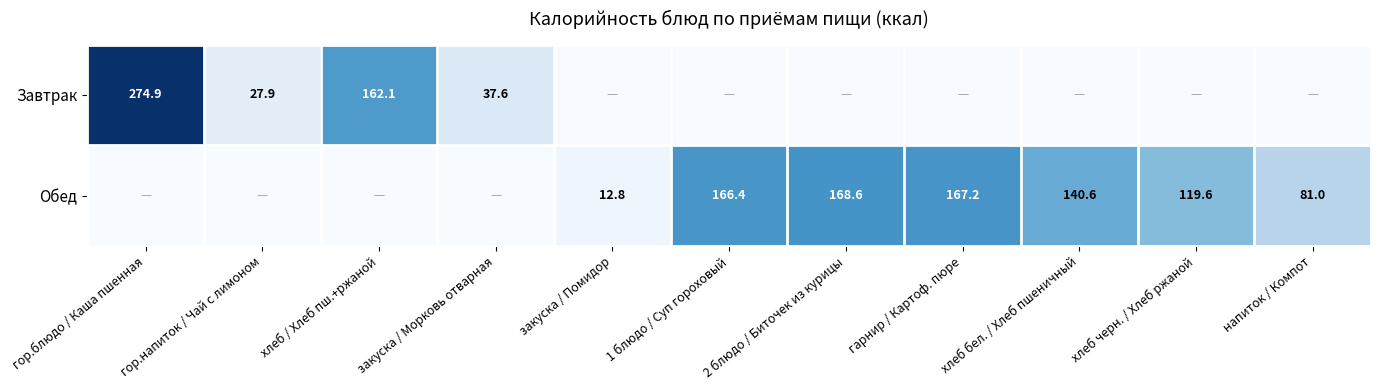

What is the spread (max minus min) of values at гарнир / Картоф. пюре?

167.2